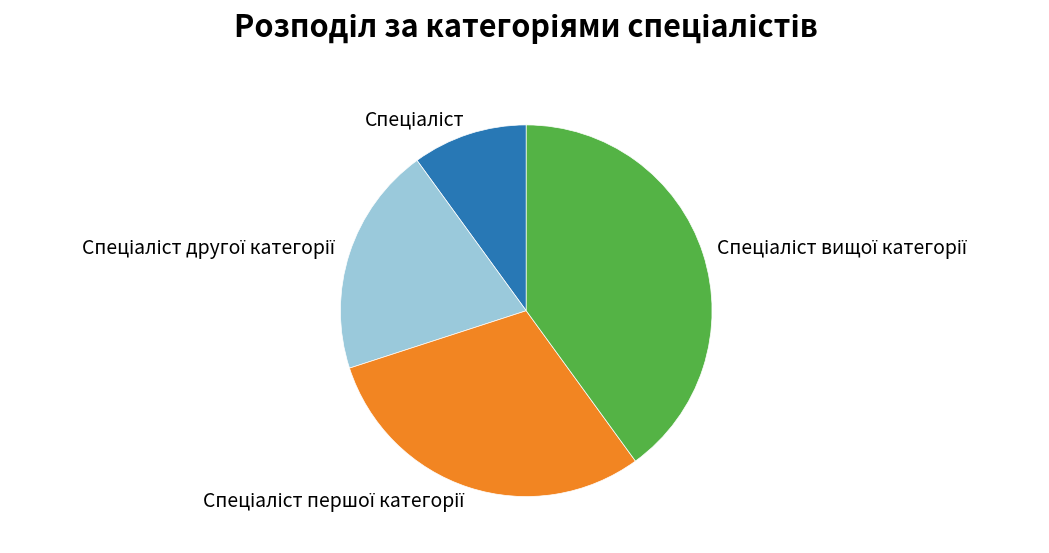

Is there any slice that represents more than half of the pie?

No